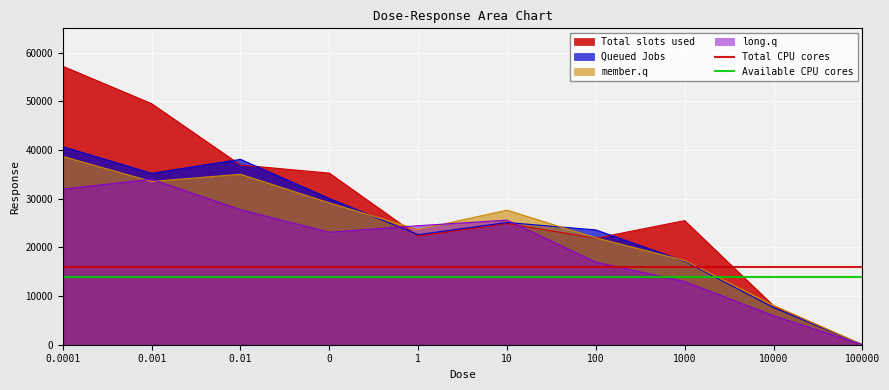

What is the value of the Available CPU cores point at the 2nd from the left?

14000